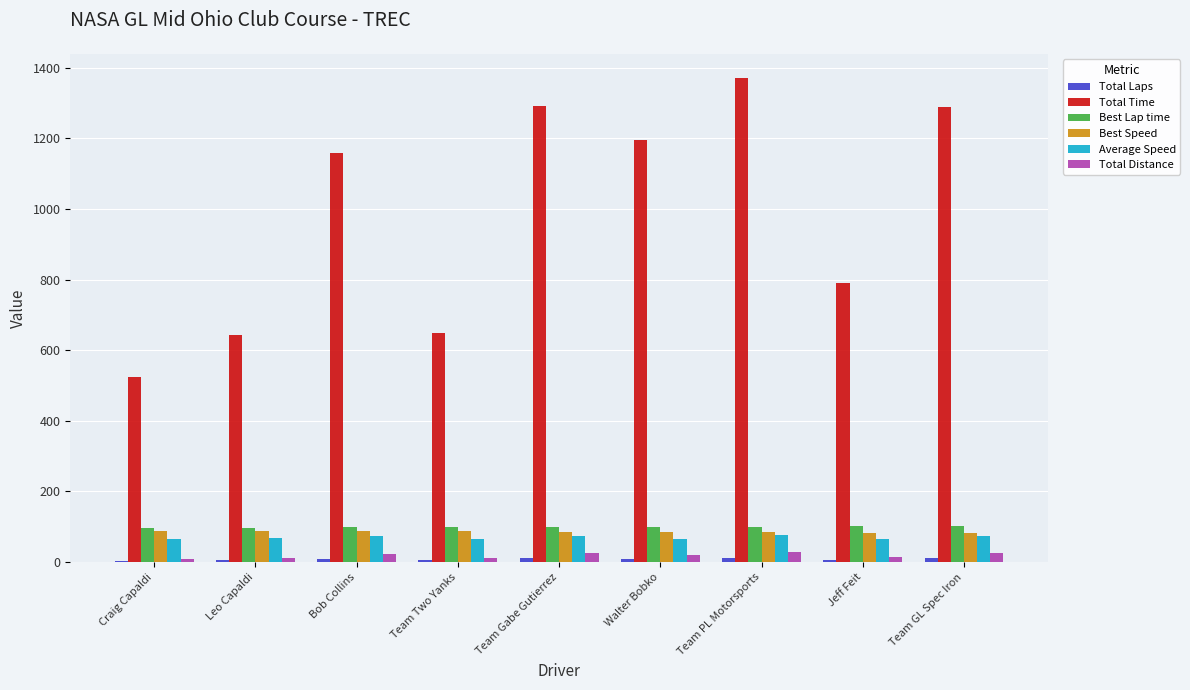

Which series changed the most between Bob Collins and Team Gabe Gutierrez?

Total Time